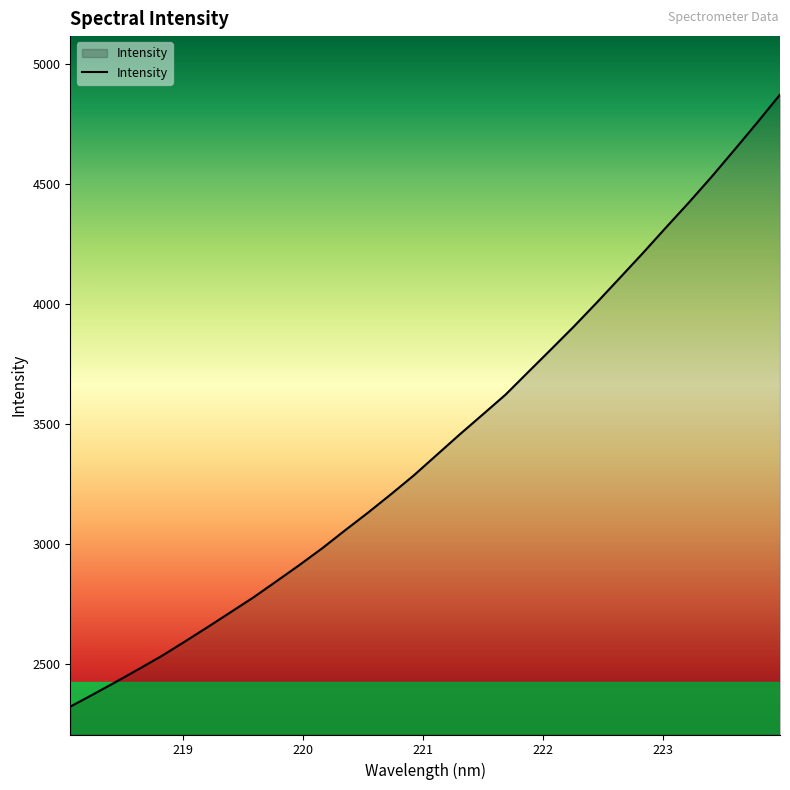

What is the difference between the maximum and minimum values?

2549.9